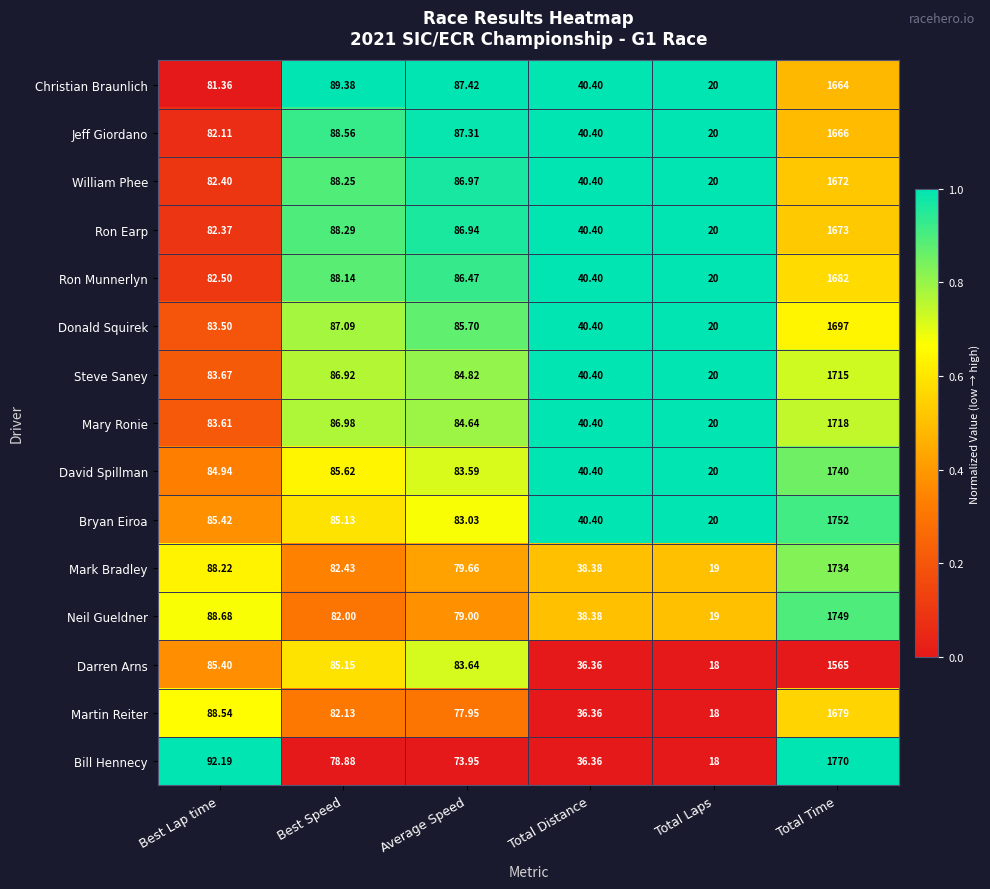

Rank the series at Best Speed from lowest to highest value.

Bill Hennecy, Neil Gueldner, Martin Reiter, Mark Bradley, Bryan Eiroa, Darren Arns, David Spillman, Steve Saney, Mary Ronie, Donald Squirek, Ron Munnerlyn, William Phee, Ron Earp, Jeff Giordano, Christian Braunlich